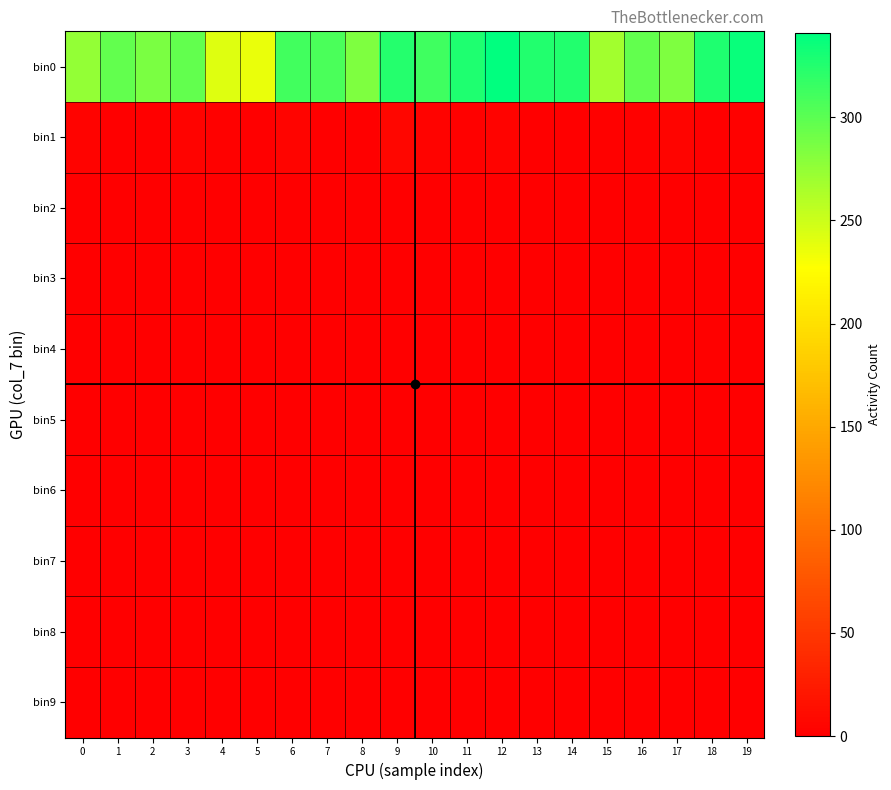

How many series are shown in this chart?

10